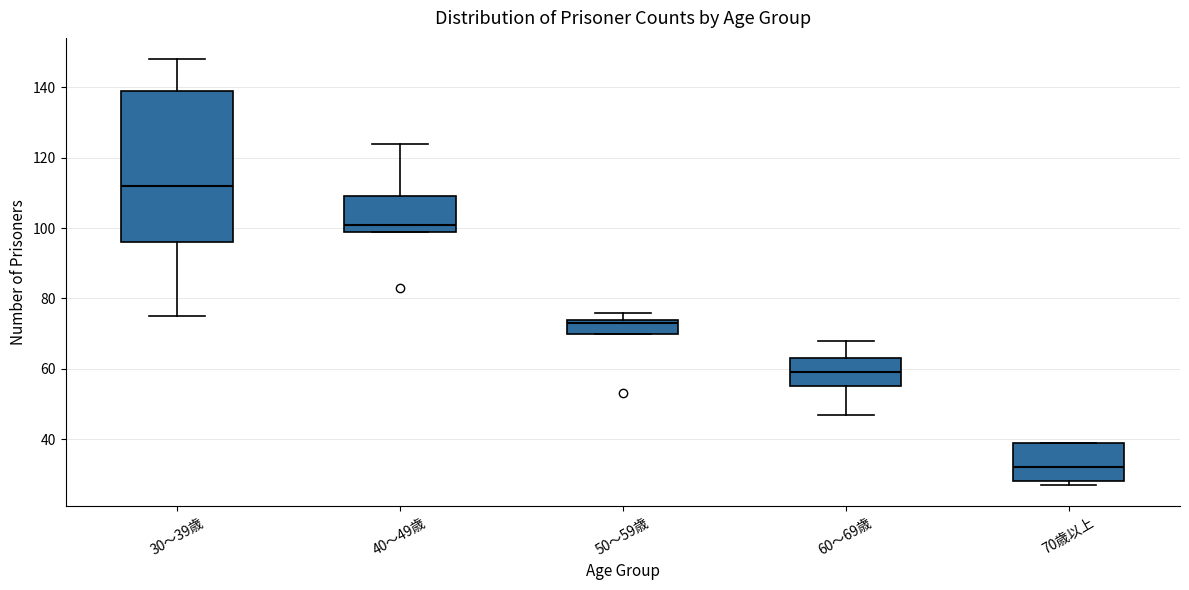

Comparing the boxes themselves (not the whiskers), which one is the tallest?

30～39歳